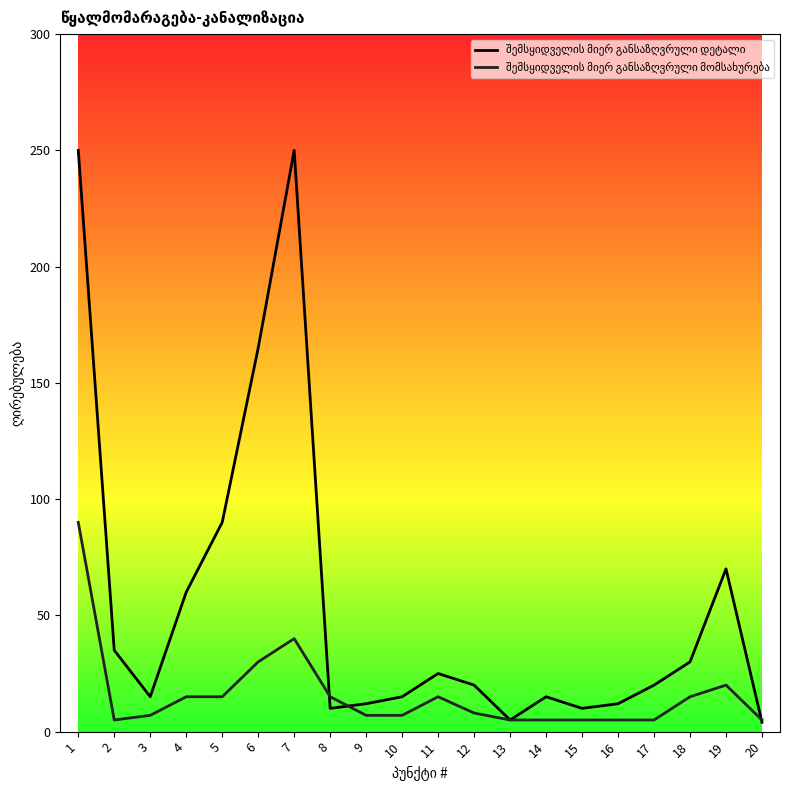

What is the maximum value shown in the chart?

250